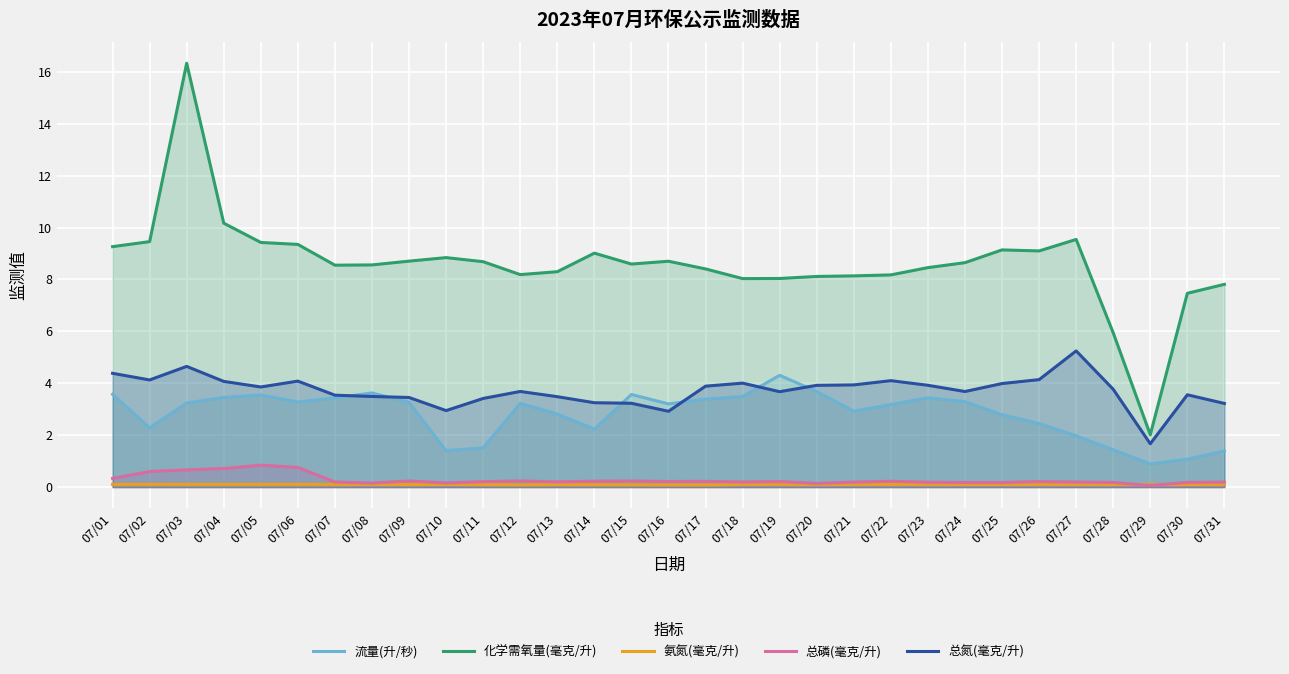

Rank the series at 07/22 from lowest to highest value.

氨氮(毫克/升), 总磷(毫克/升), 流量(升/秒), 总氮(毫克/升), 化学需氧量(毫克/升)